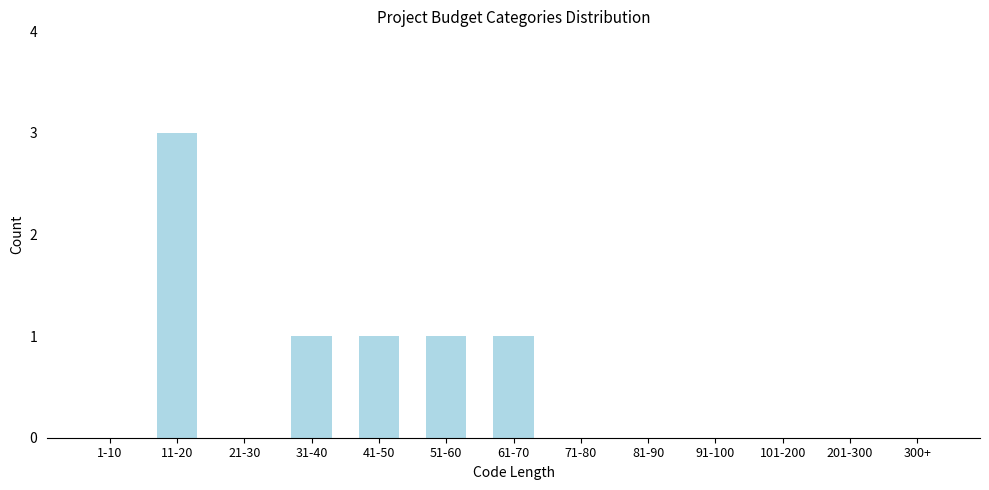

Reading left to right, what are all the values shown in this chart?

1-10=0	11-20=3	21-30=0	31-40=1	41-50=1	51-60=1	61-70=1	71-80=0	81-90=0	91-100=0	101-200=0	201-300=0	300+=0